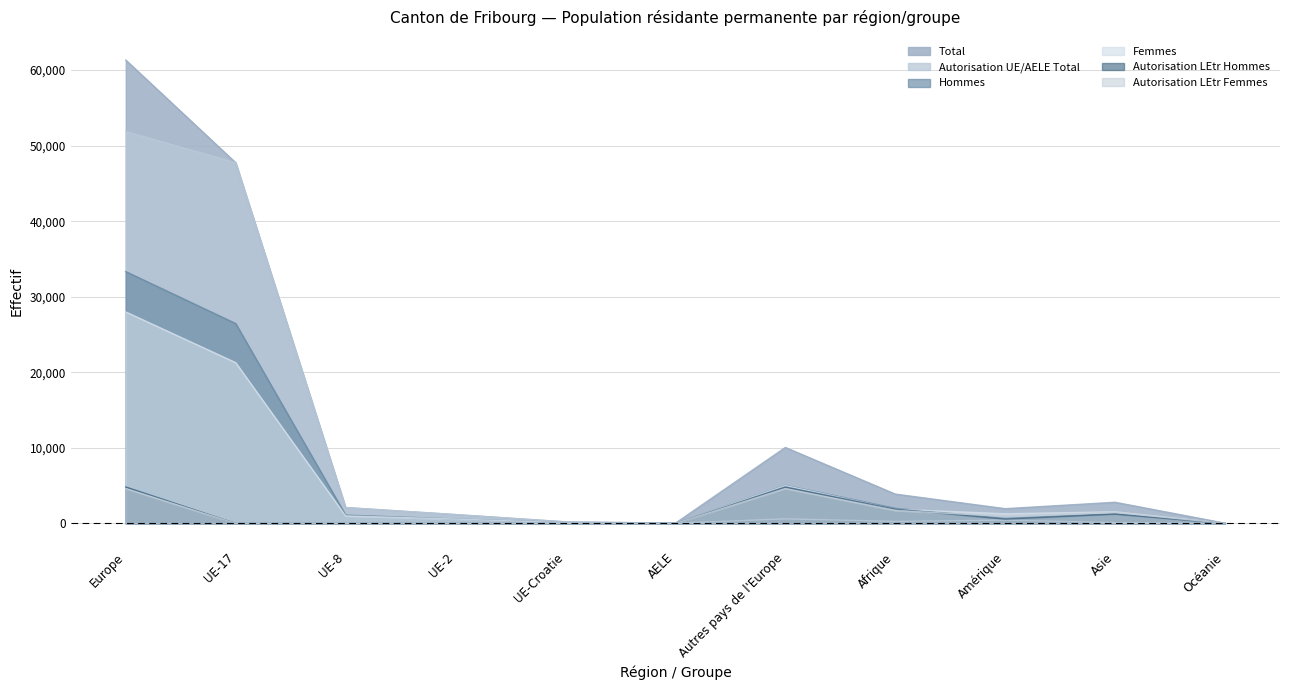

What are all the series names shown in the legend?

Total, Autorisation UE/AELE Total, Hommes, Femmes, Autorisation LEtr Hommes, Autorisation LEtr Femmes